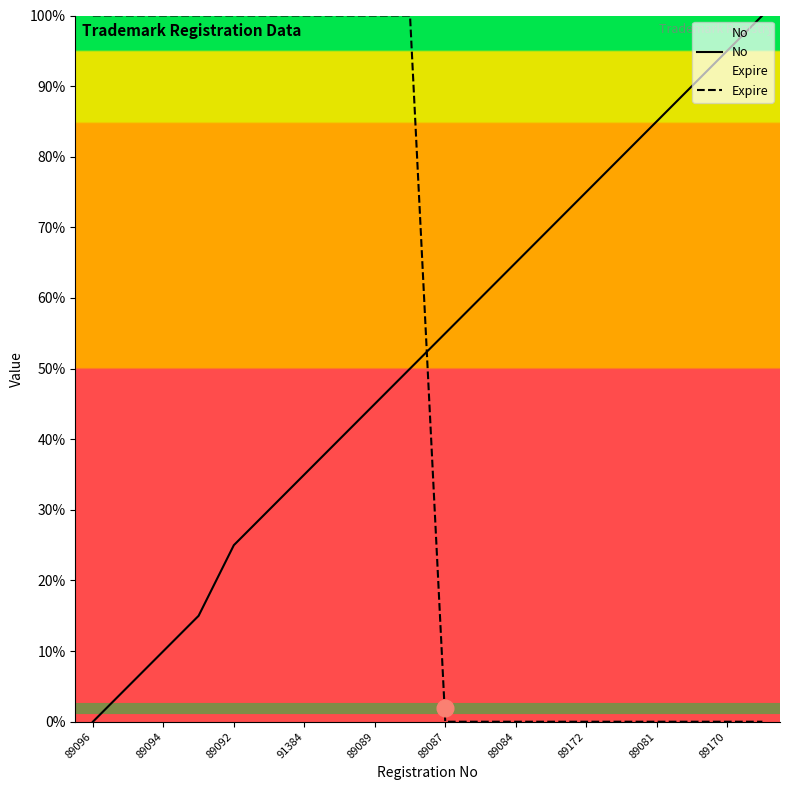

Rank the series at 89096 from lowest to highest value.

No, Expire